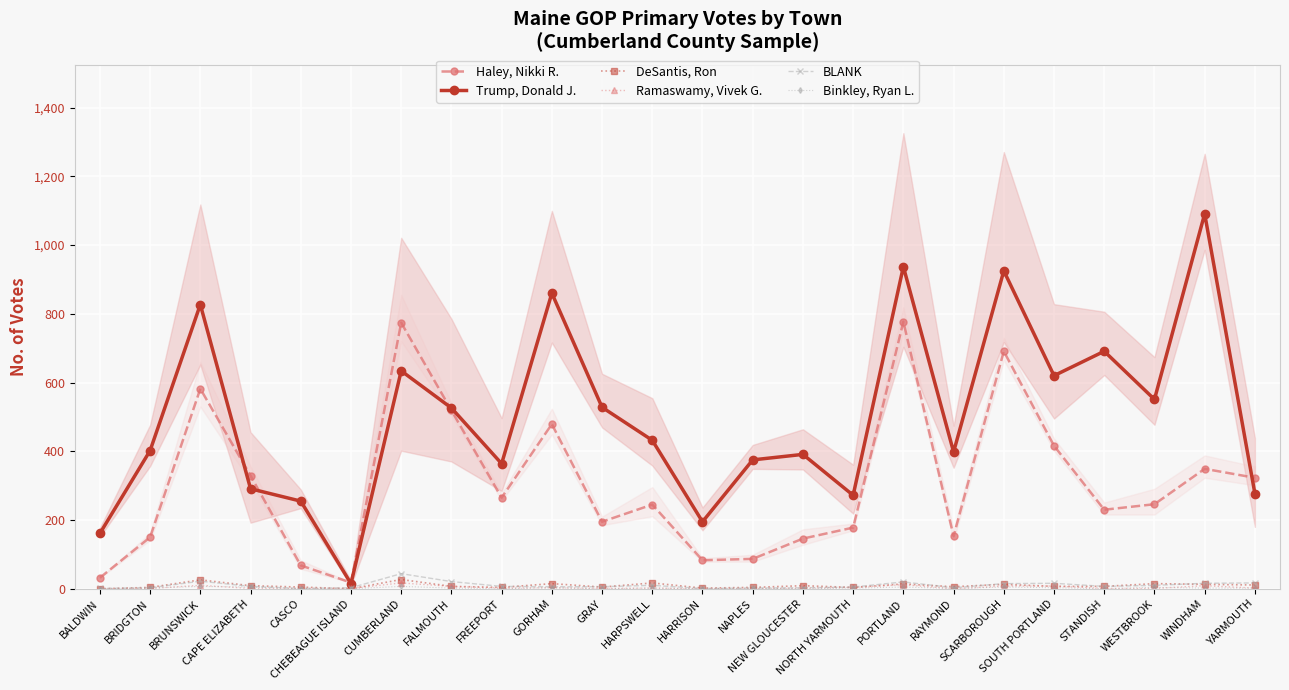

The Ramaswamy, Vivek G. series shows 10 at BRUNSWICK. True or false?

True